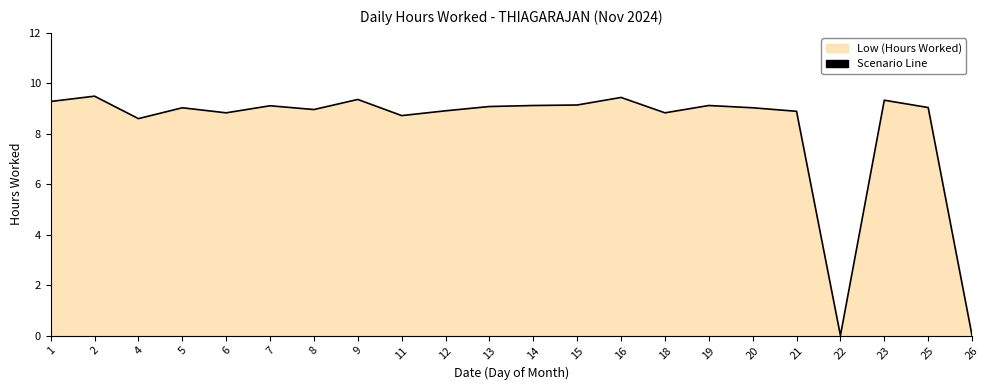

What is the greatest value displayed?

9.5